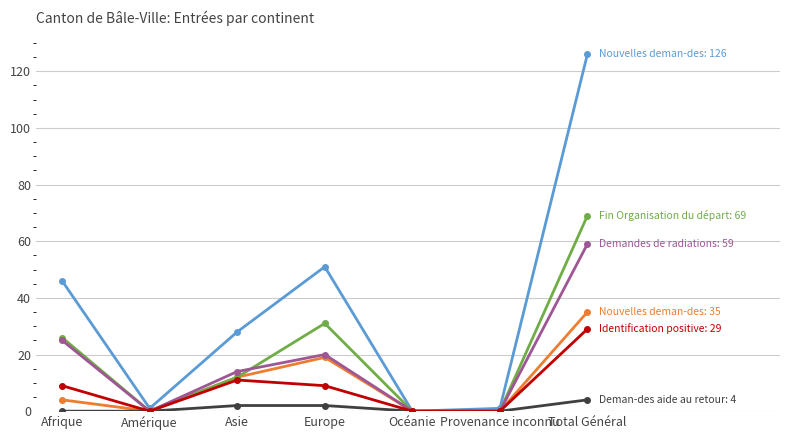

How many data points does each series have?

7